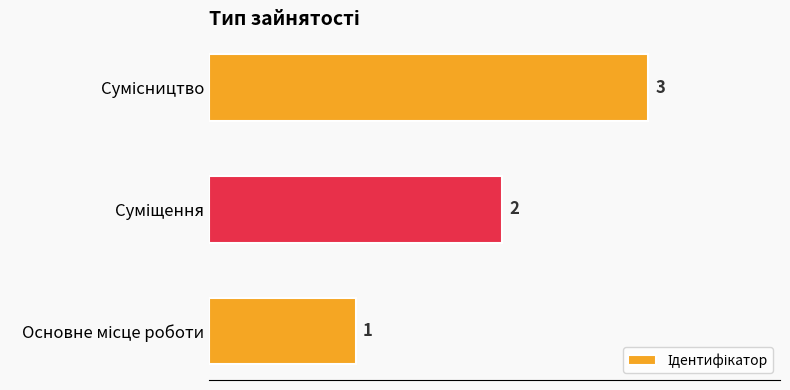

What is the greatest value displayed?

3